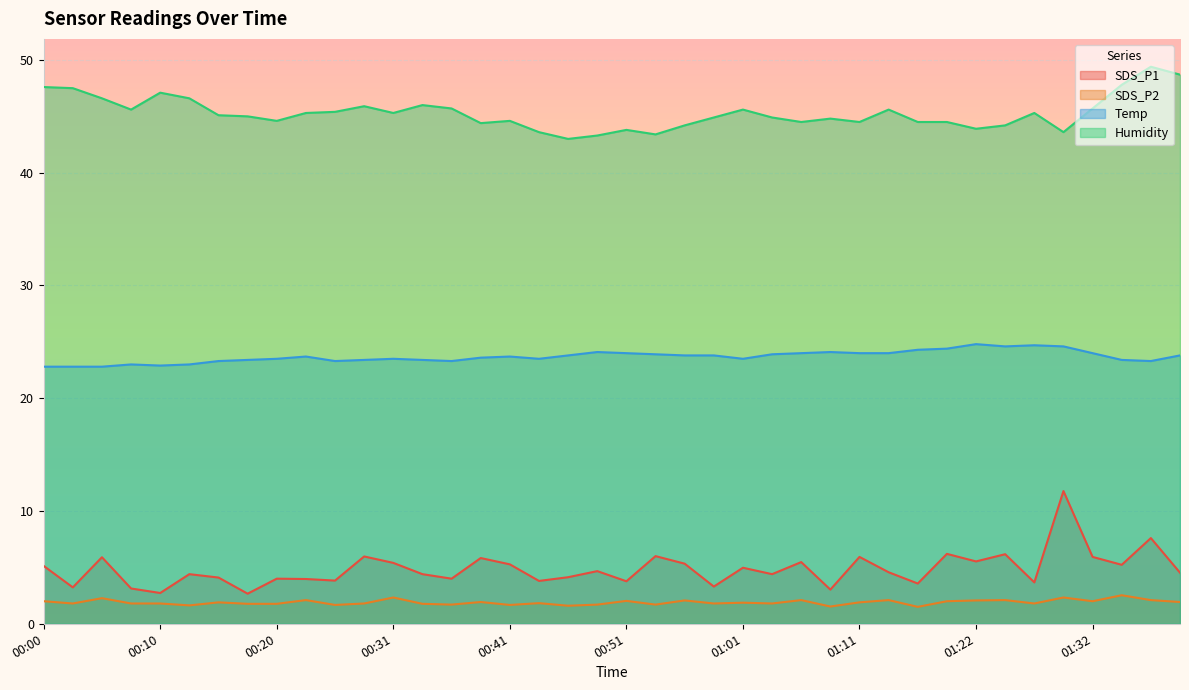

Which category has the lowest value in the Temp series?

00:00